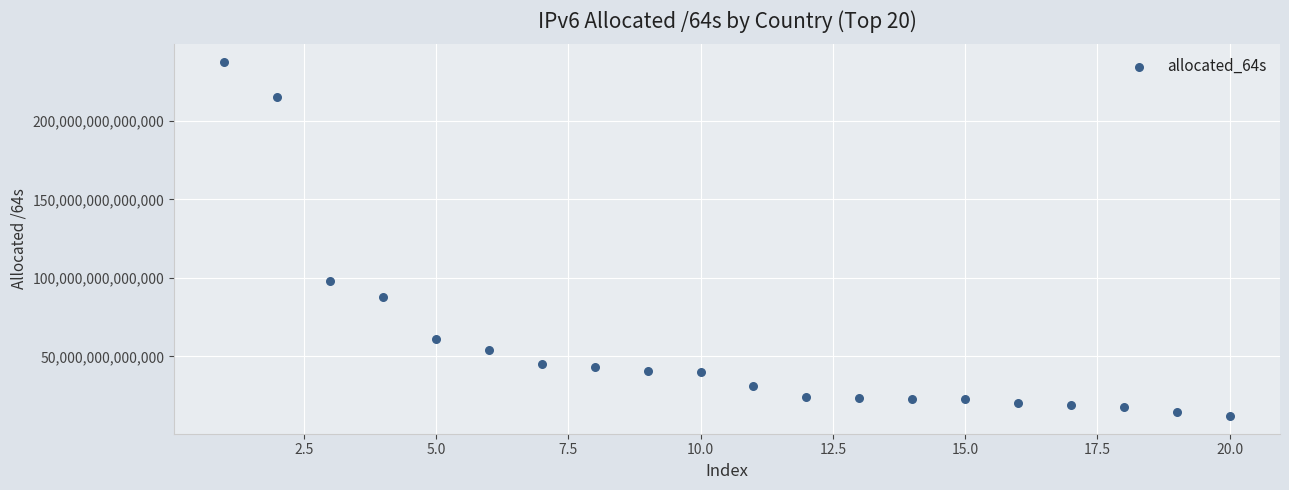

What is the range of X values (max minus min)?

19